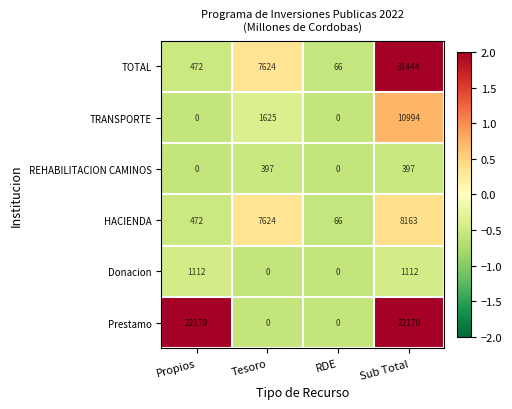

Which series has the widest spread of values?

TOTAL